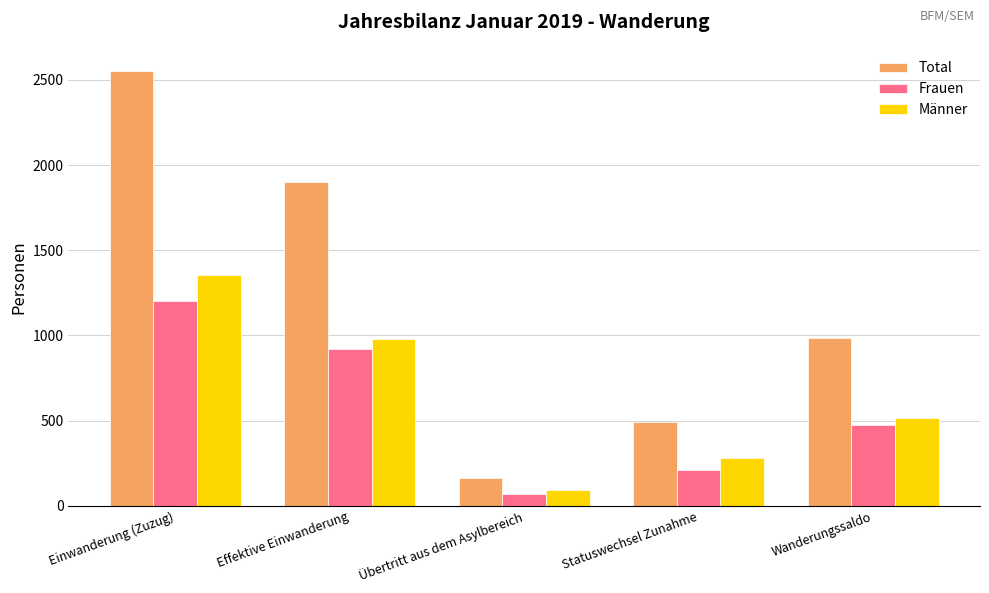

The Total series shows 163 at Übertritt aus dem Asylbereich. True or false?

True